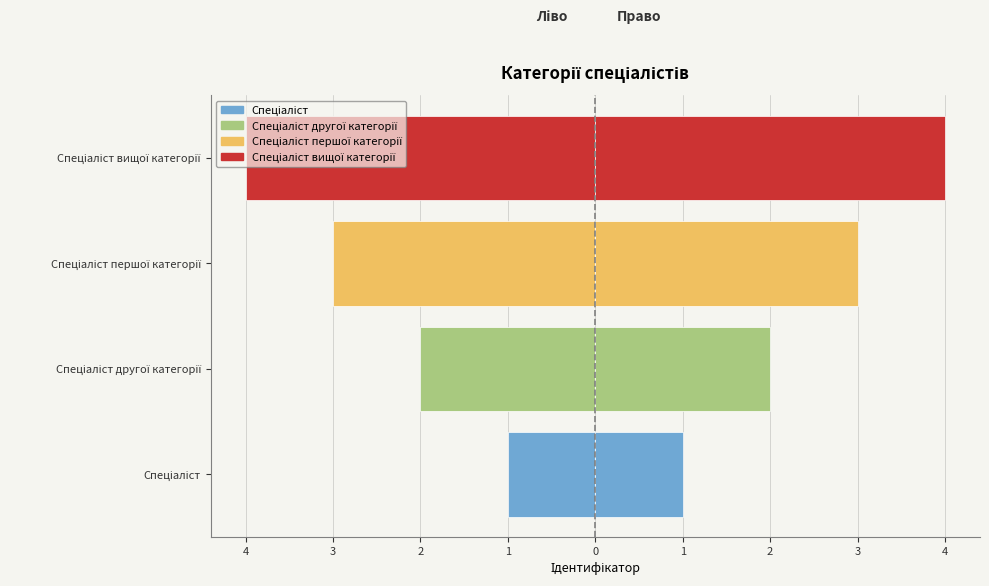

What is the value of the Ідентифікатор (ліво) bar at the 1st from the left?

-1